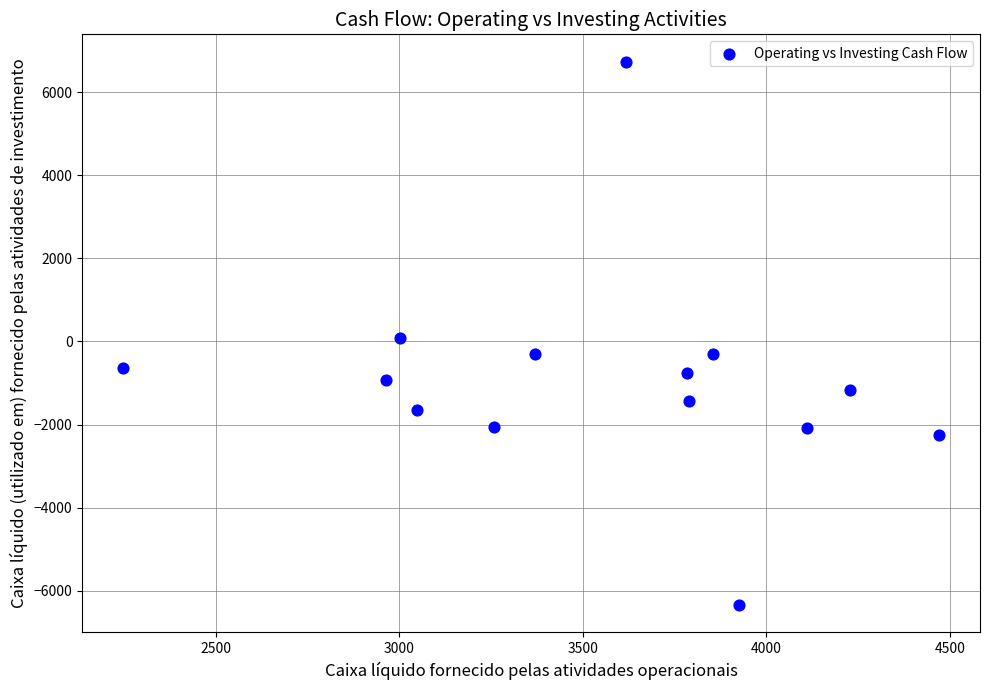

What is the range of Y values (max minus min)?

13083